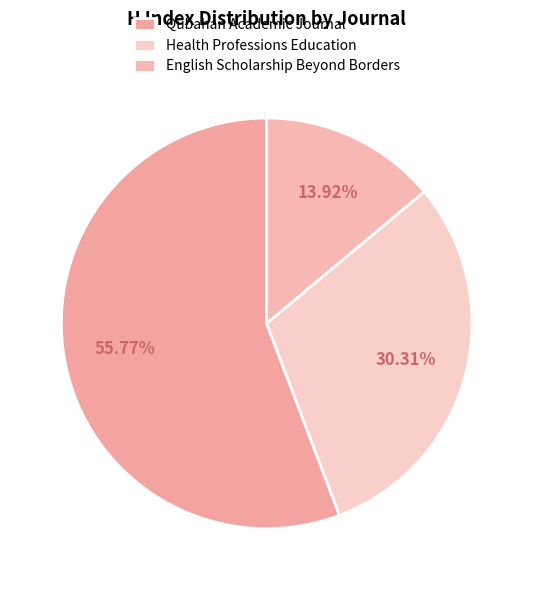

Is it true that English Scholarship Beyond Borders is 6% of the pie?

False